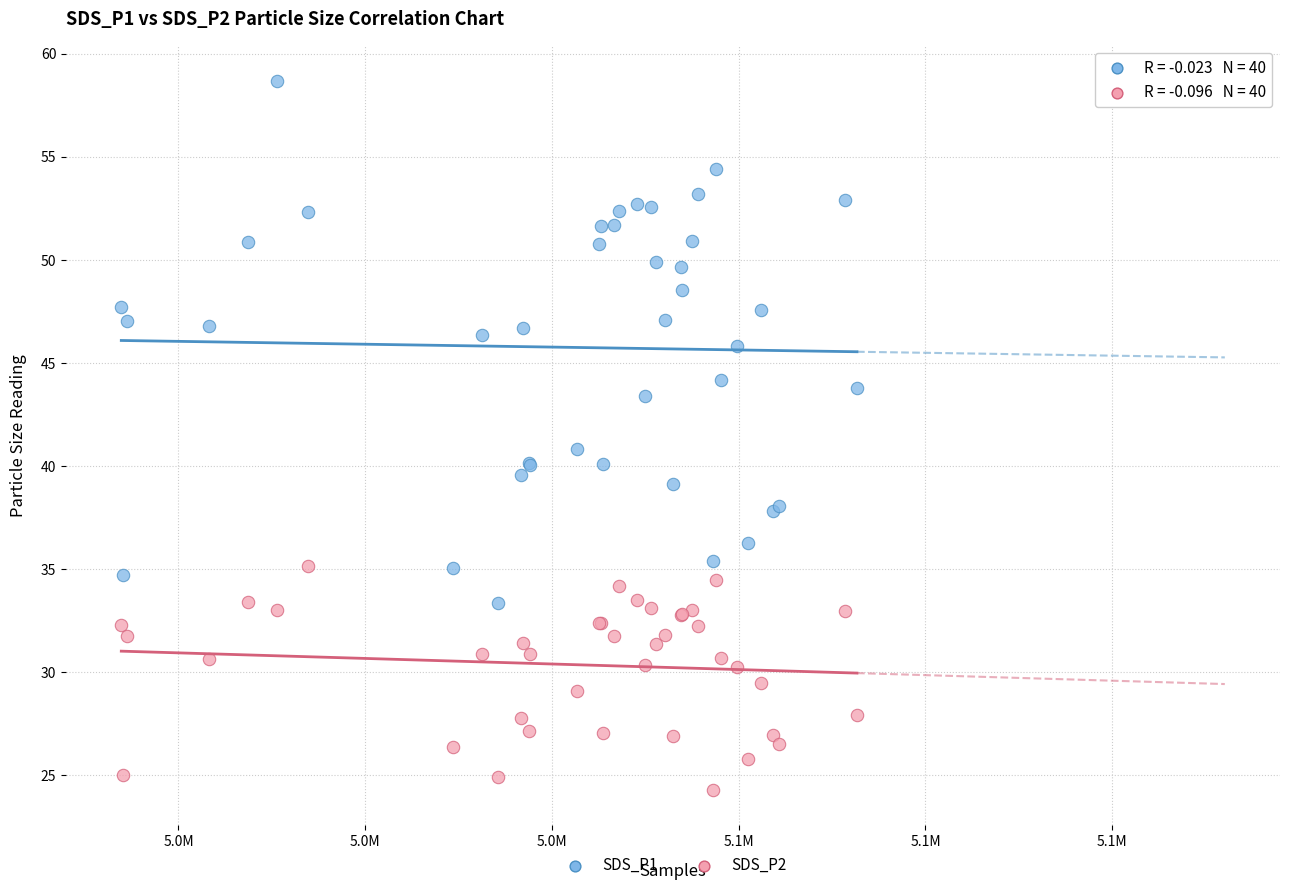

What are all the series names shown in the legend?

SDS_P1, SDS_P2